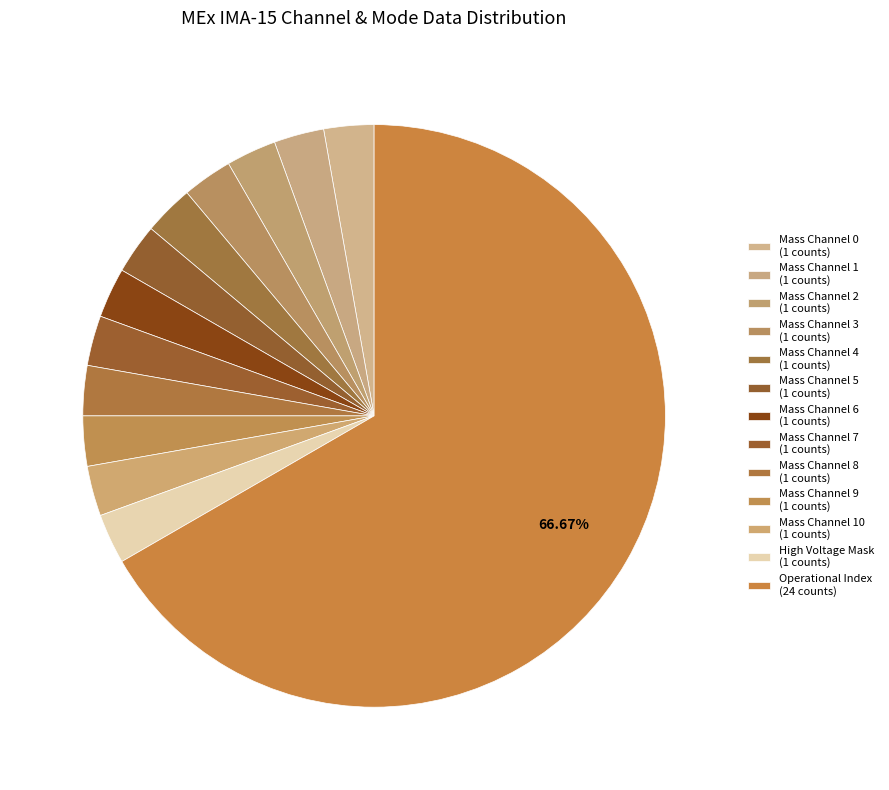

Count the number of slices in the pie.

13